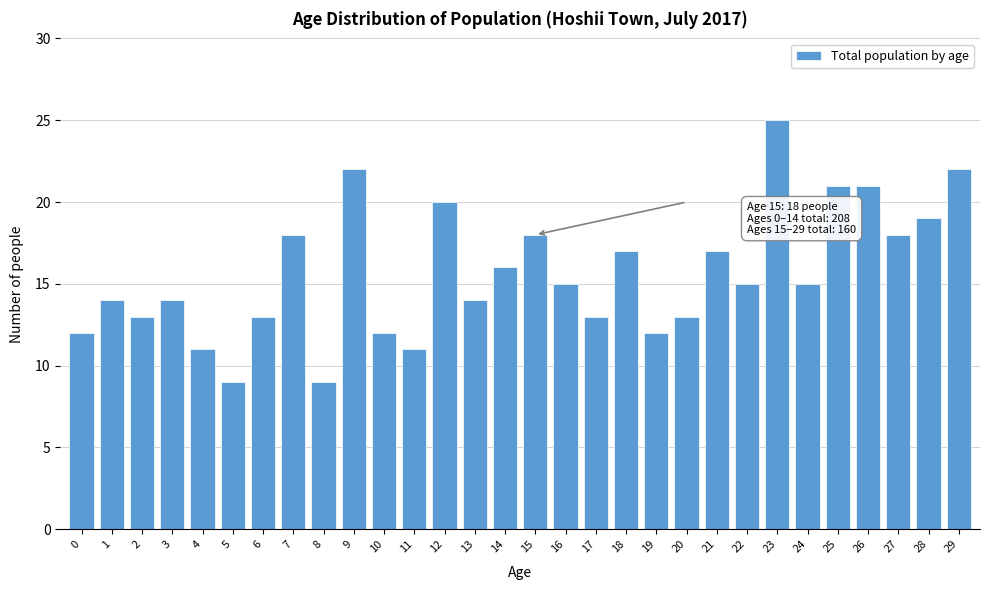

Reading left to right, extract all data points from this chart.

12	14	13	14	11	9	13	18	9	22	12	11	20	14	16	18	15	13	17	12	13	17	15	25	15	21	21	18	19	22